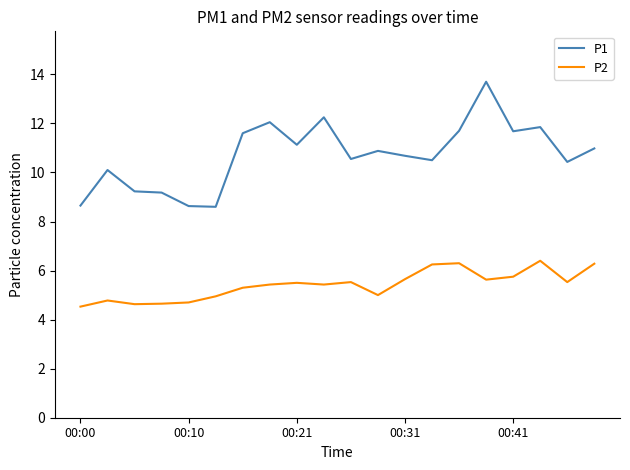

True or false: P1 and P2 intersect in this chart.

False